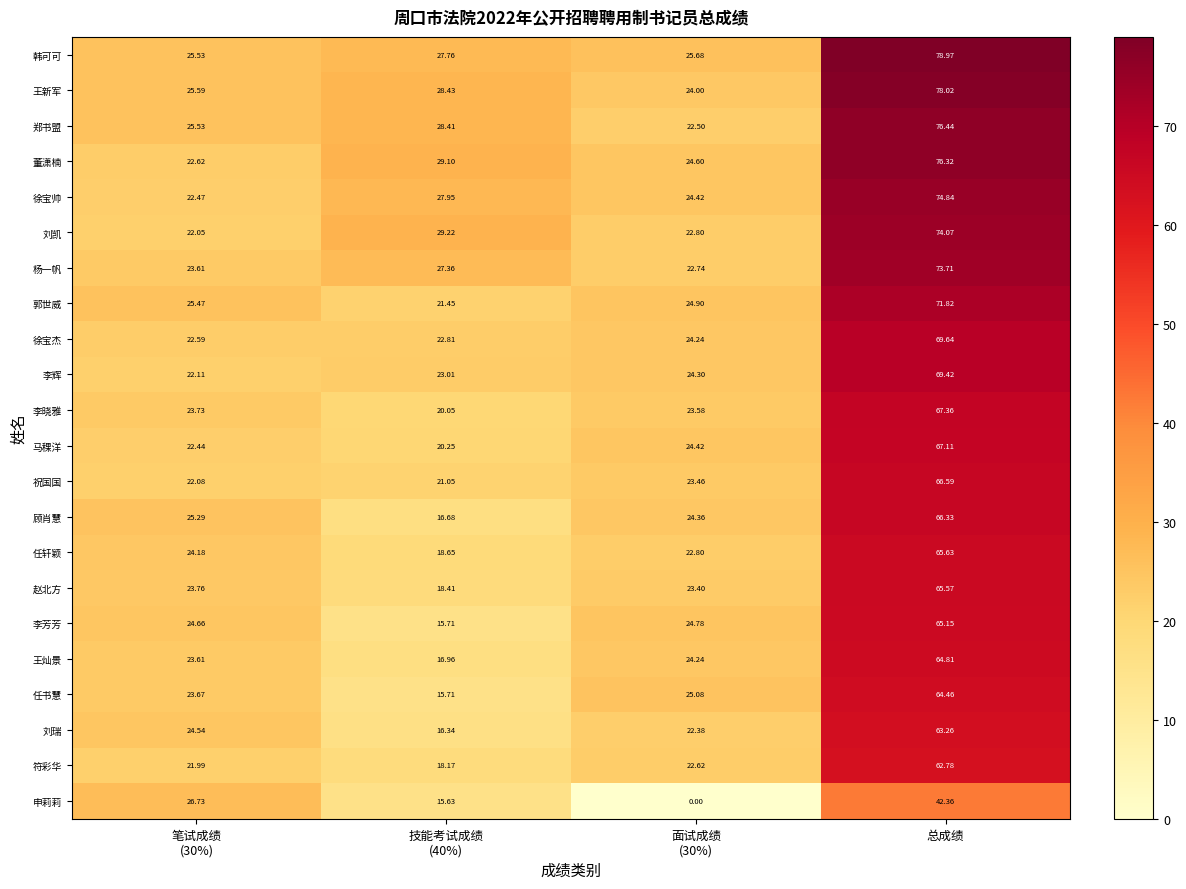

How many distinct data groups are displayed?

22